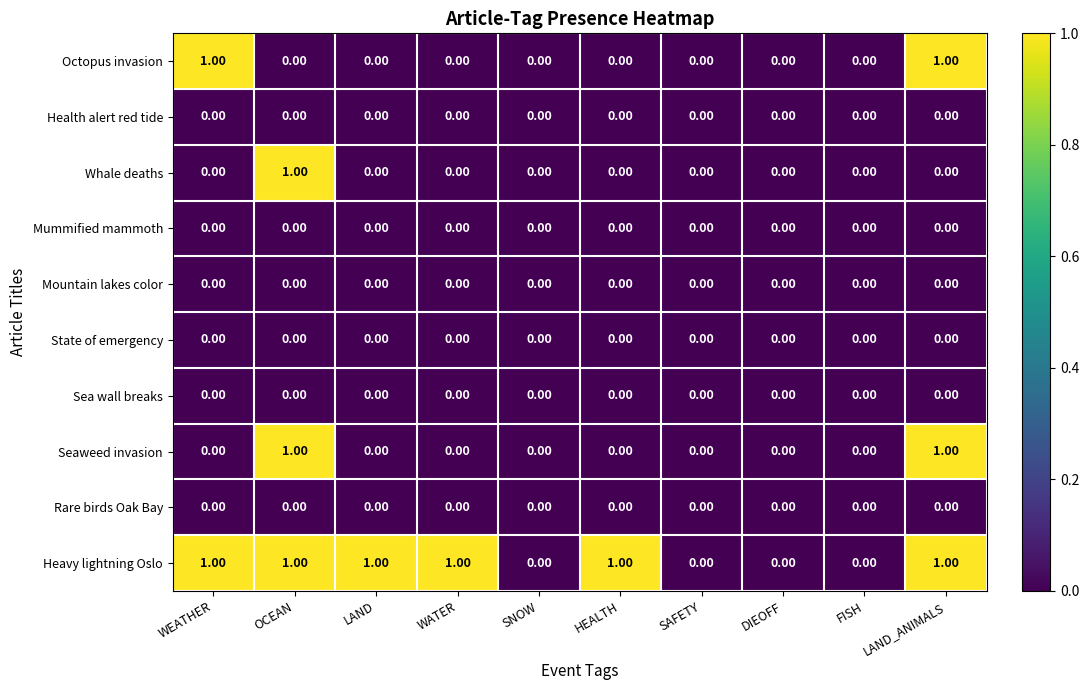

Which series changed the most between WEATHER and LAND_ANIMALS?

Seaweed invasion